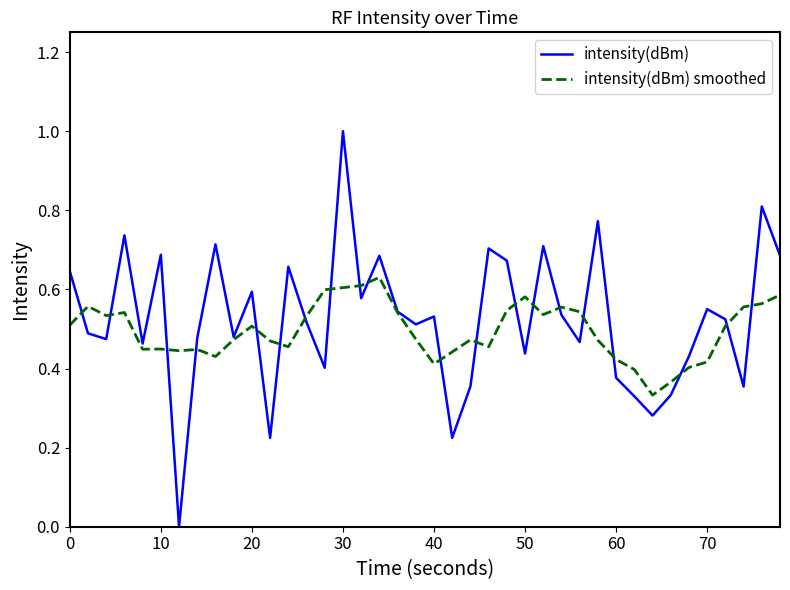

How many interior local valleys does the intensity(dBm) series have?

13